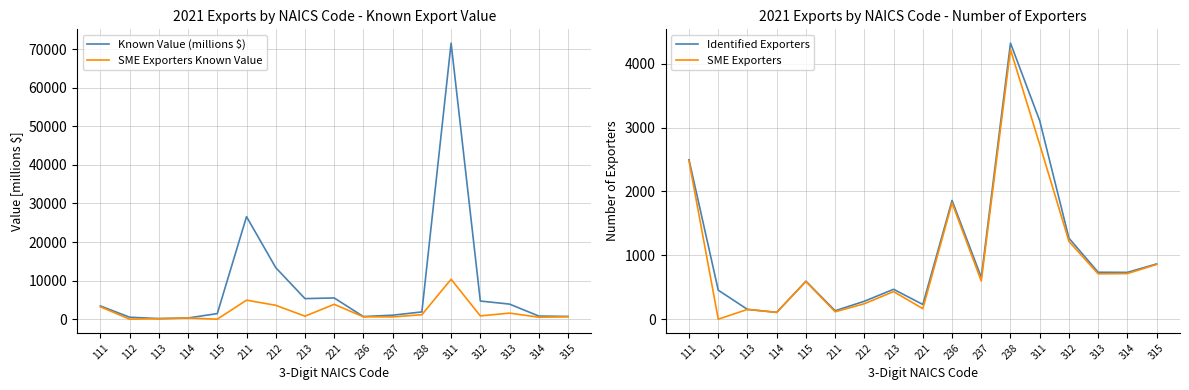

What is the sum of the Known Value (millions $) values at 111 and 313?

7337